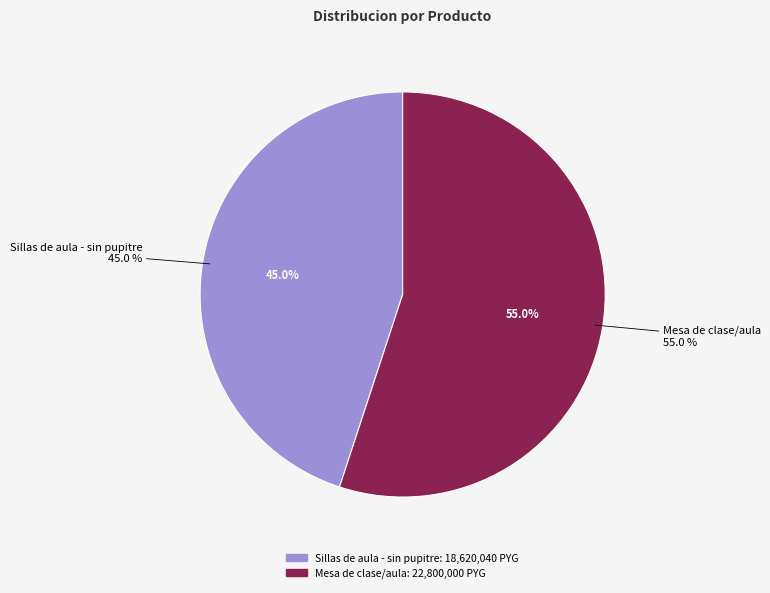

Rank the categories by value from lowest to highest.

Sillas de aula - sin pupitre, Mesa de clase/aula